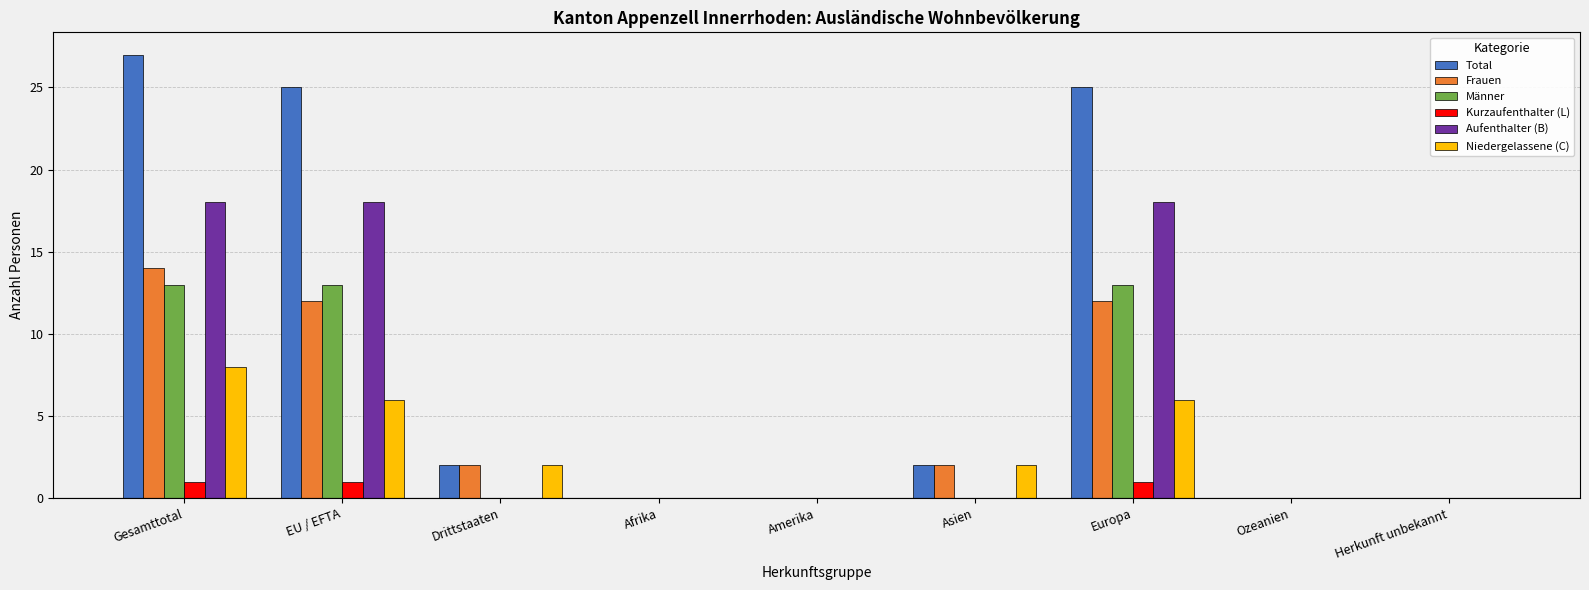

How many categories are shown in the chart?

9